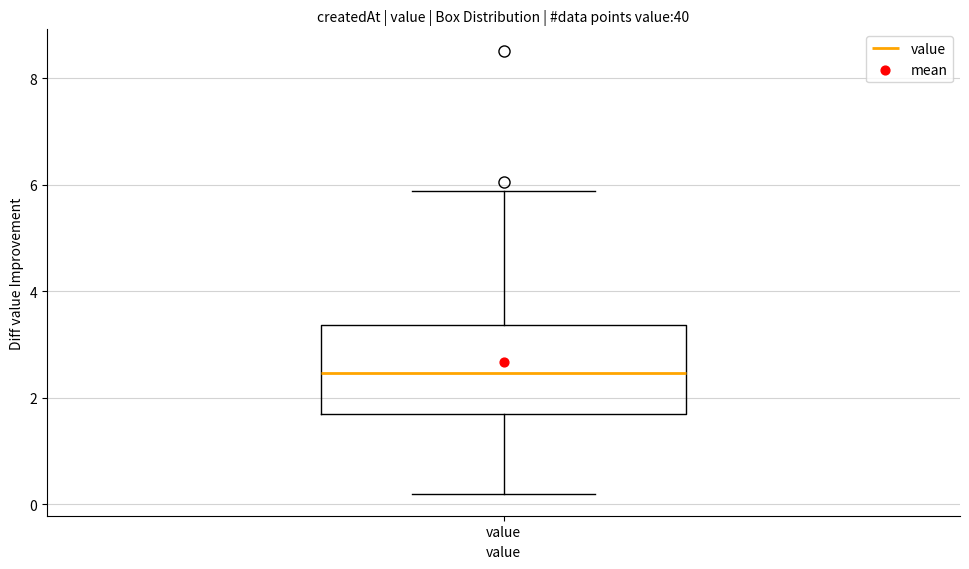

Transcribe this box plot: give where the median line is, the range the box spans, and where the two whiskers end, as read against the y-axis. The values are not printed on the chart, so give them approximately, as read against the axis.

median 2.4, box 1.6 to 3.4, whiskers 0.2 to 5.8